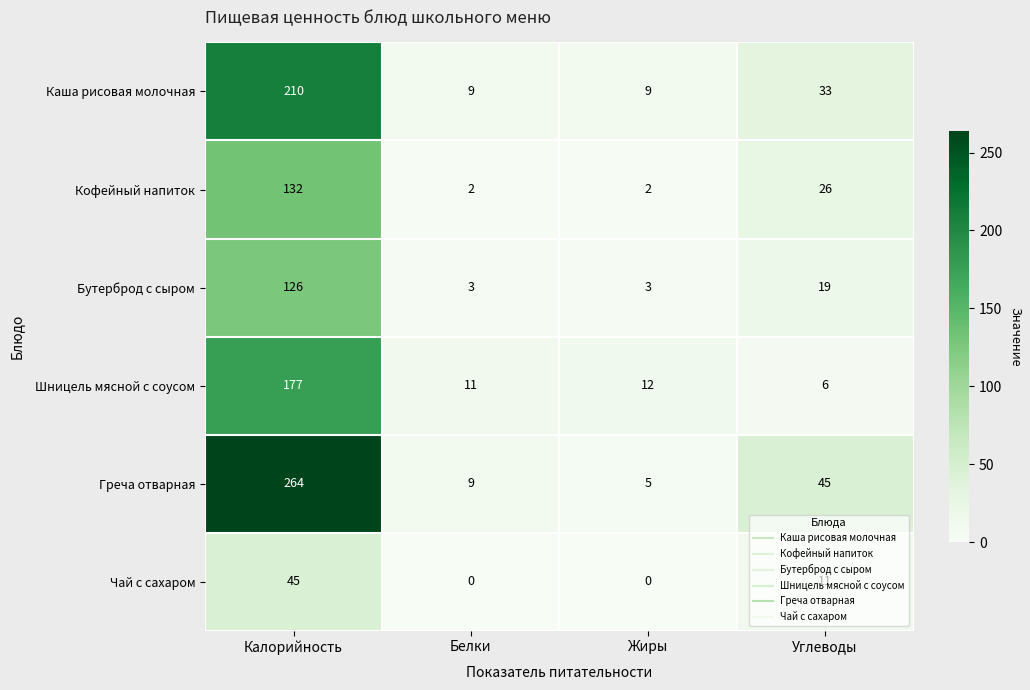

Rank the series by their maximum value, from lowest to highest.

Чай с сахаром, Бутерброд с сыром, Кофейный напиток, Шницель мясной с соусом, Каша рисовая молочная, Греча отварная